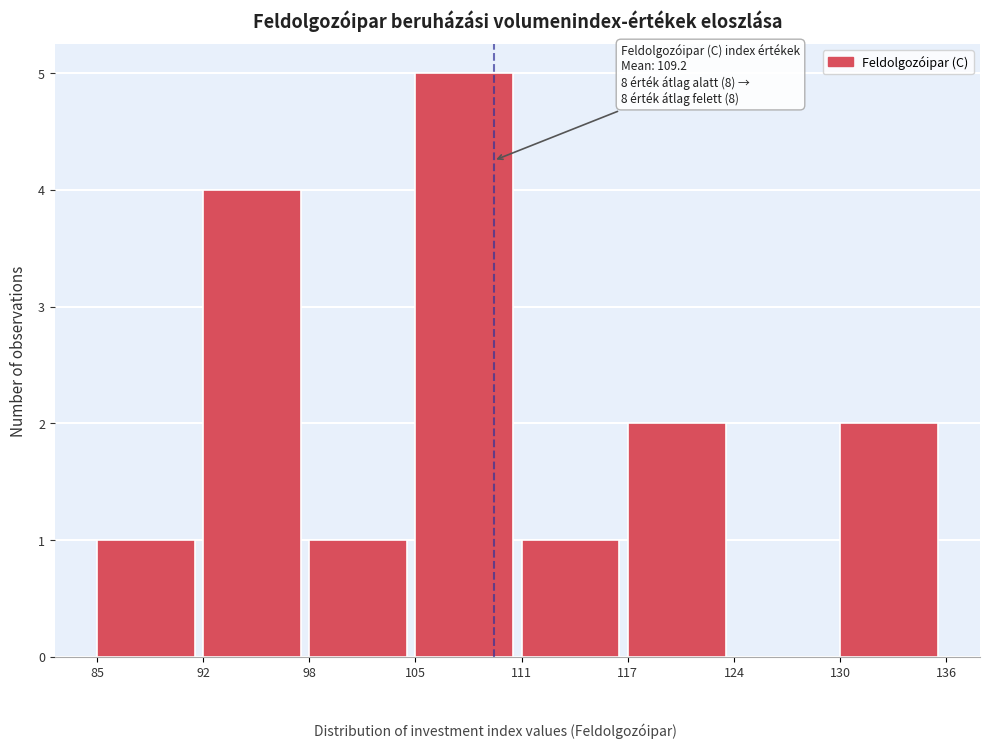

Over which range of the x-axis is the bar tallest?

105 to 111